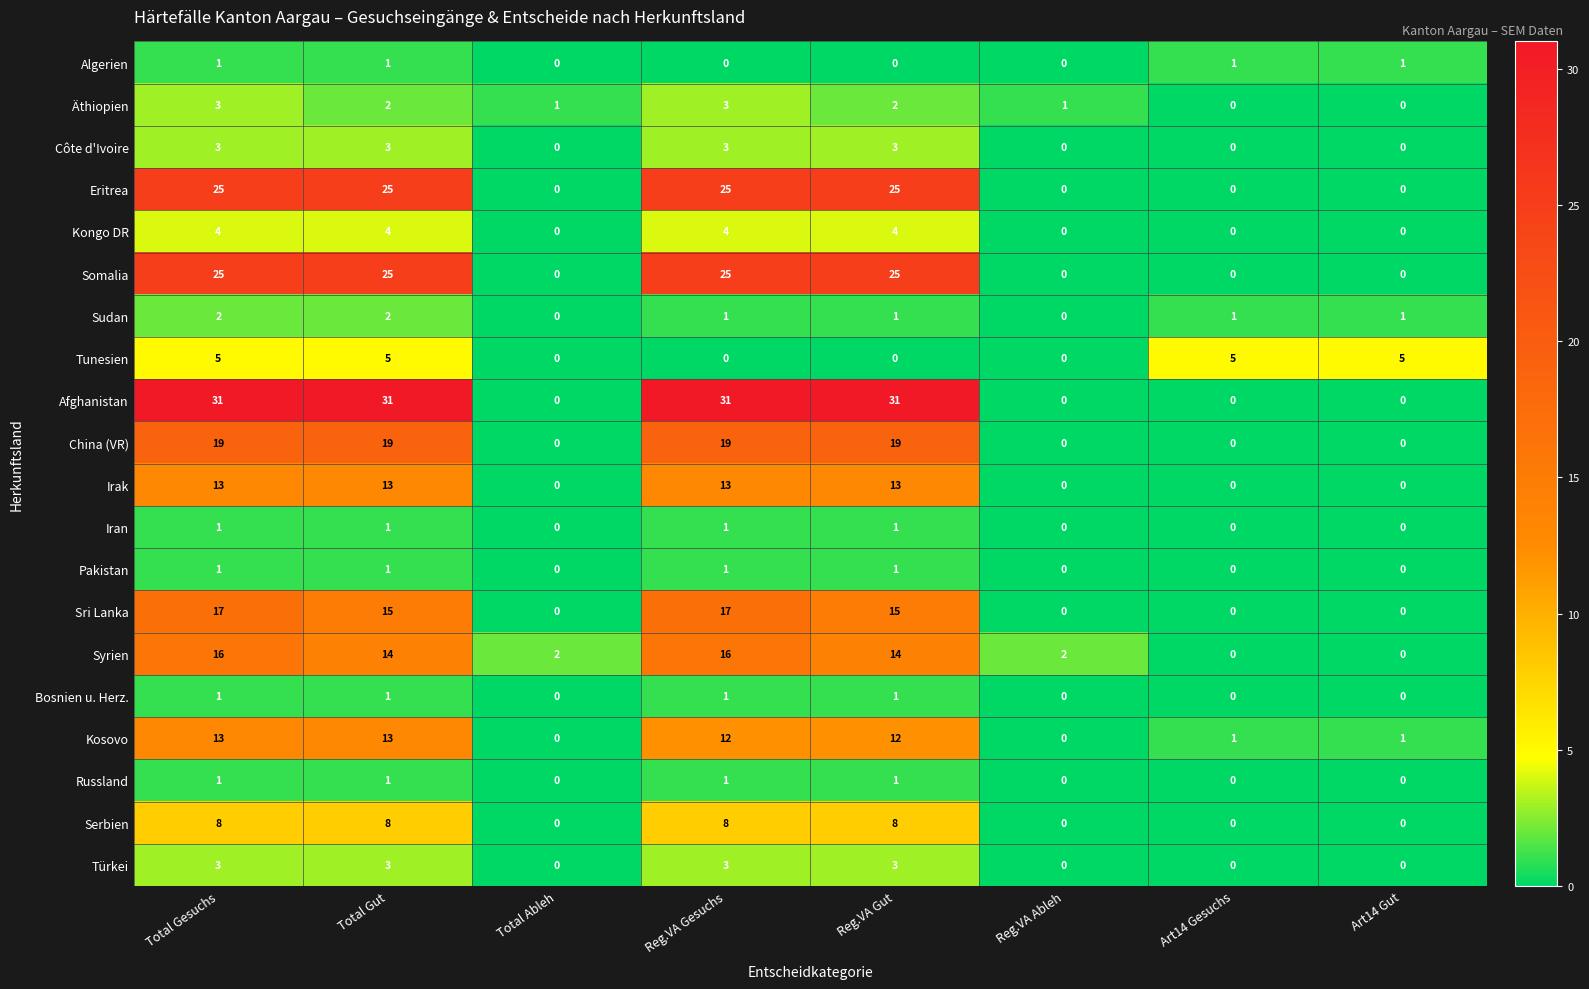

How many Sudan values are between 1 and 2?

6